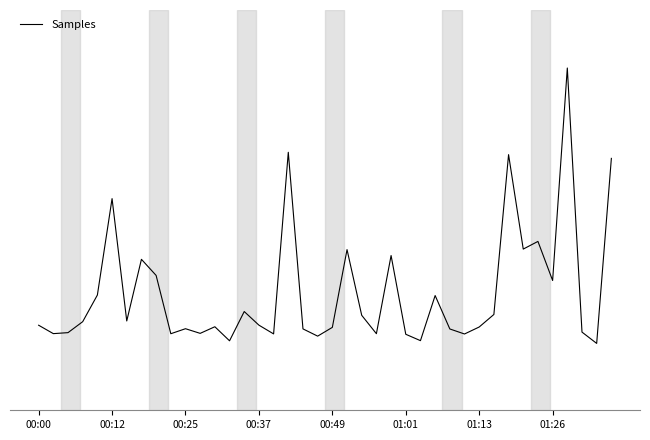

Is this an area chart (filled region under the line)?

No